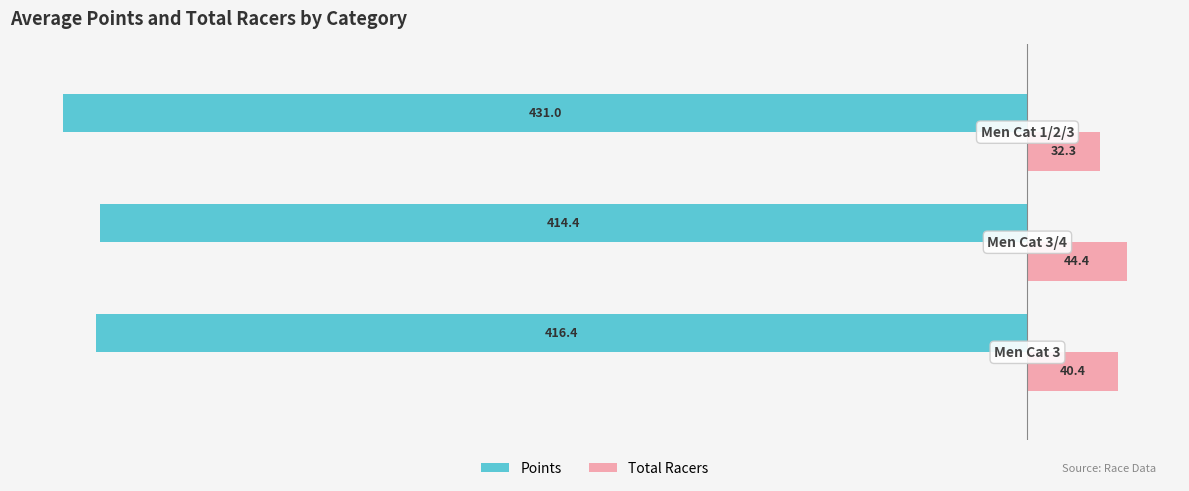

Rank the series by their average value, from lowest to highest.

Points, Total Racers